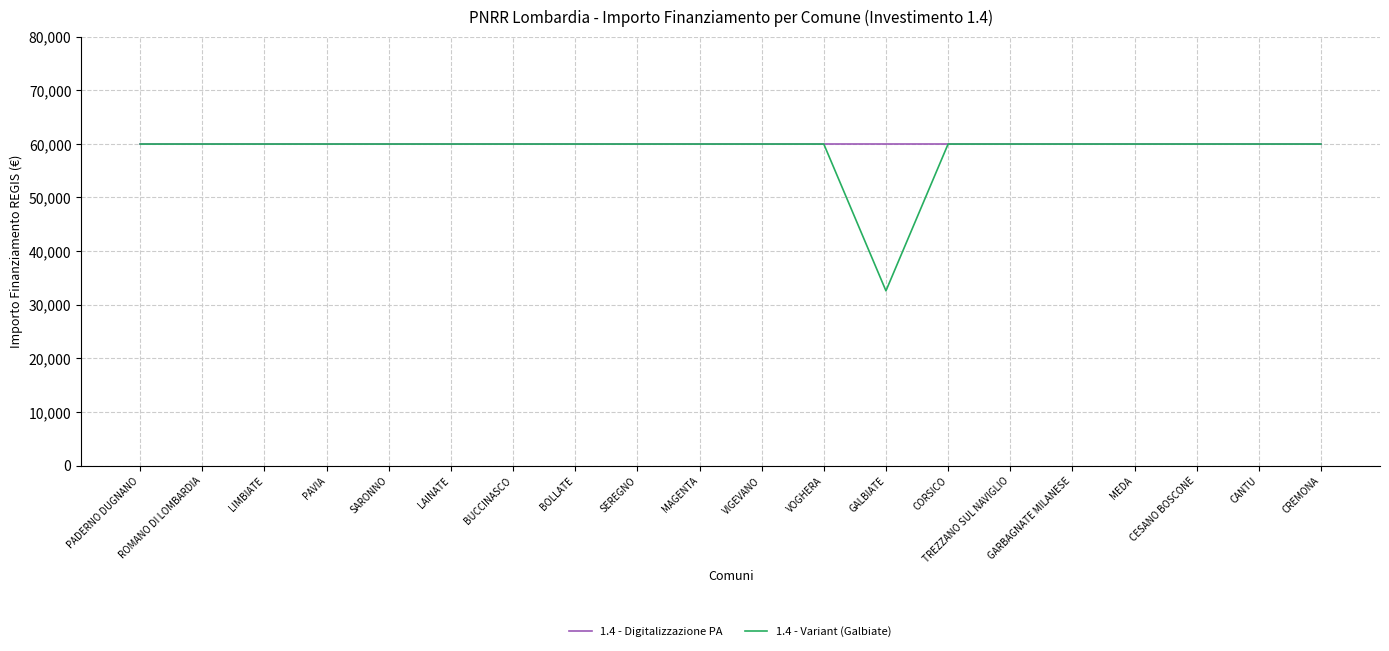

Reading left to right, list all the values displayed in this chart.

1.4 - Digitalizzazione PA: PADERNO DUGNANO=59966	ROMANO DI LOMBARDIA=59966	LIMBIATE=59966	PAVIA=59966	SARONNO=59966	LAINATE=59966	BUCCINASCO=59966	BOLLATE=59966	SEREGNO=59966	MAGENTA=59966	VIGEVANO=59966	VOGHERA=59966	GALBIATE=59966	CORSICO=59966	TREZZANO SUL NAVIGLIO=59966	GARBAGNATE MILANESE=59966	MEDA=59966	CESANO BOSCONE=59966	CANTU=59966	CREMONA=59966
1.4 - Variant (Galbiate): PADERNO DUGNANO=59966	ROMANO DI LOMBARDIA=59966	LIMBIATE=59966	PAVIA=59966	SARONNO=59966	LAINATE=59966	BUCCINASCO=59966	BOLLATE=59966	SEREGNO=59966	MAGENTA=59966	VIGEVANO=59966	VOGHERA=59966	GALBIATE=32589	CORSICO=59966	TREZZANO SUL NAVIGLIO=59966	GARBAGNATE MILANESE=59966	MEDA=59966	CESANO BOSCONE=59966	CANTU=59966	CREMONA=59966